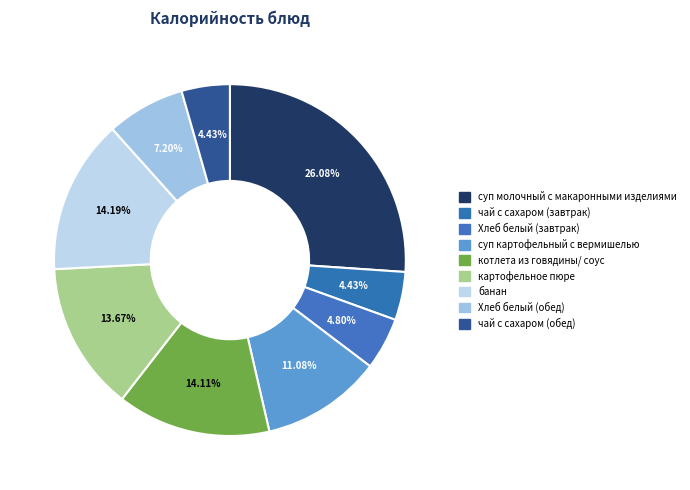

How many slices are in this pie chart?

9